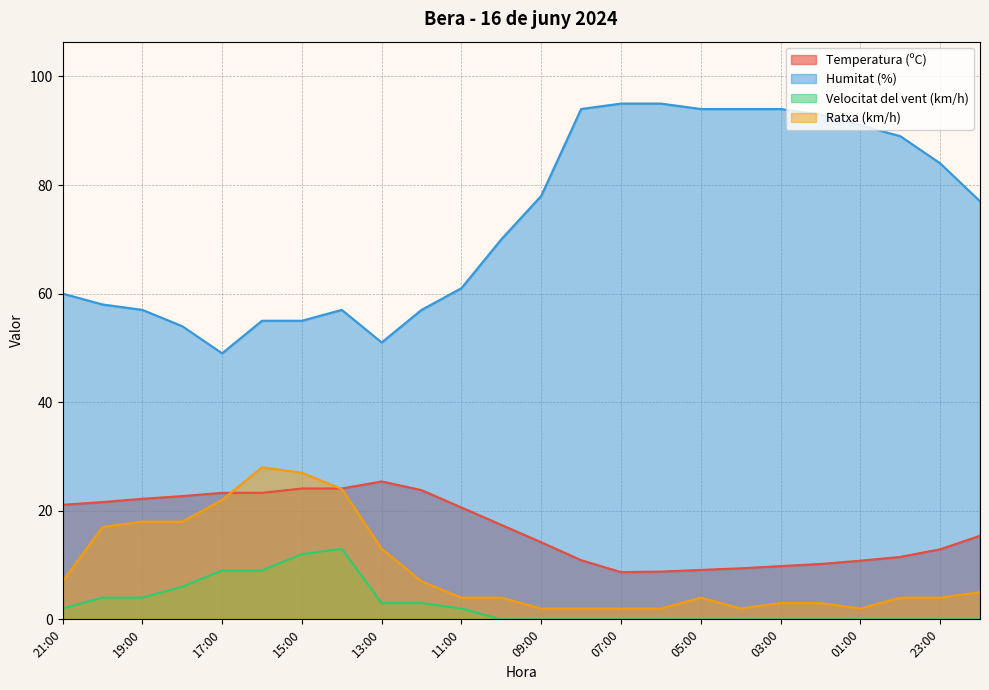

The Temperatura (ºC) series shows 29.5 at 10:00. True or false?

False